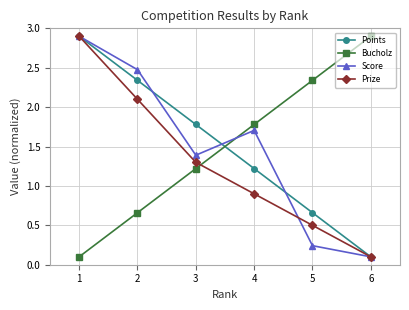

Is the value of Points at 1 greater than the value of Bucholz at 5?

Yes